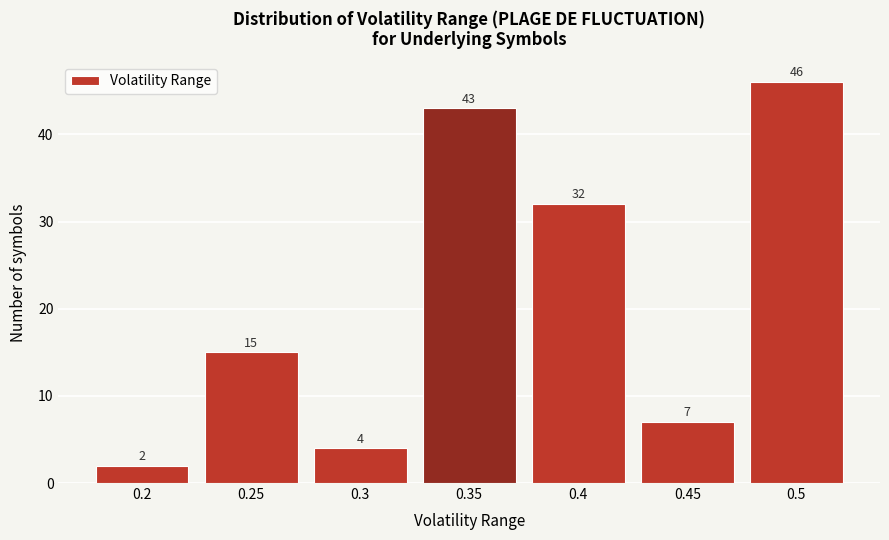

Reading left to right, transcribe this chart: for each bar, give the range it covers on the x-axis and its height.

0.175 to 0.225: 2
0.225 to 0.275: 15
0.275 to 0.325: 4
0.325 to 0.375: 43
0.375 to 0.425: 32
0.425 to 0.475: 7
0.475 to 0.525: 46